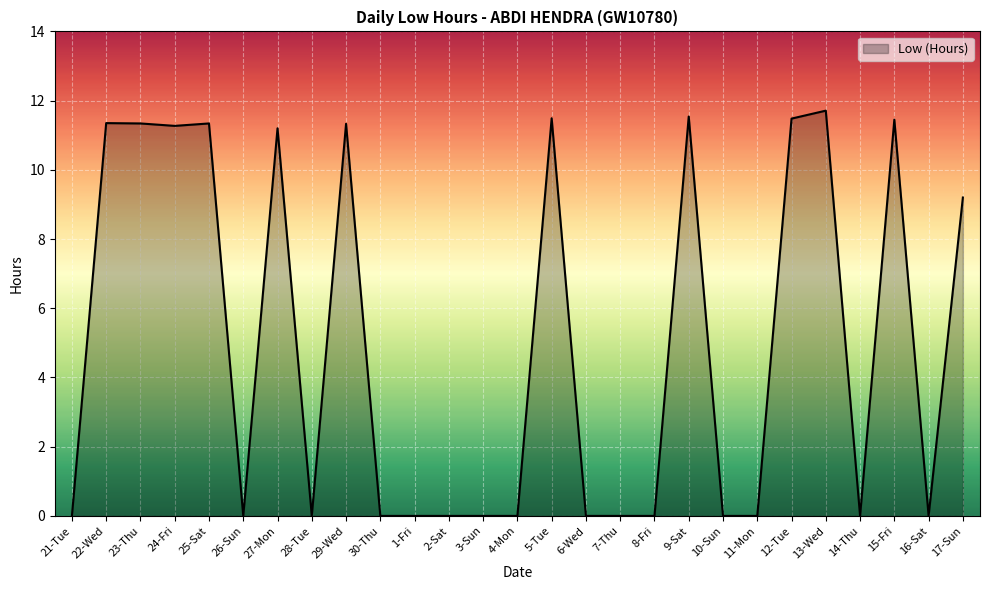

Which has a higher value, 13-Wed or 22-Wed?

13-Wed